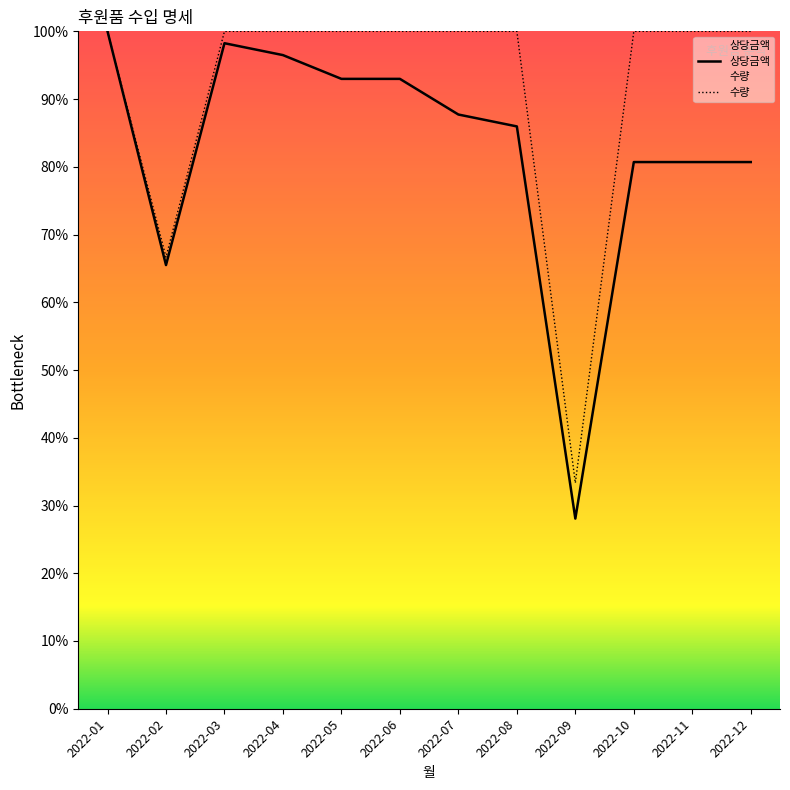

What is the total value across all series at 2022-04?

196.5